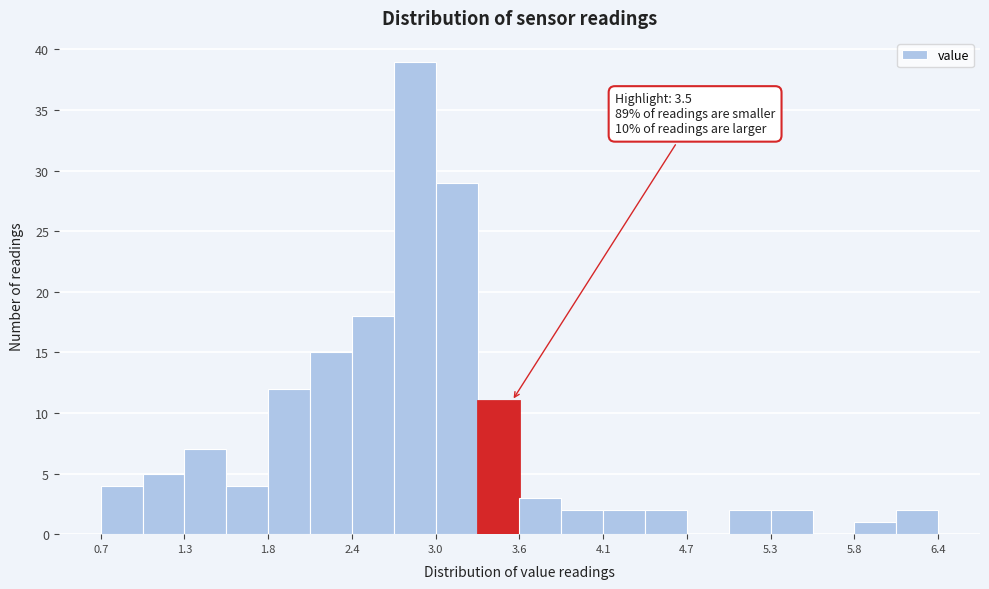

Read against the x-axis, roughly where is the centre of the tallest bar?

2.8